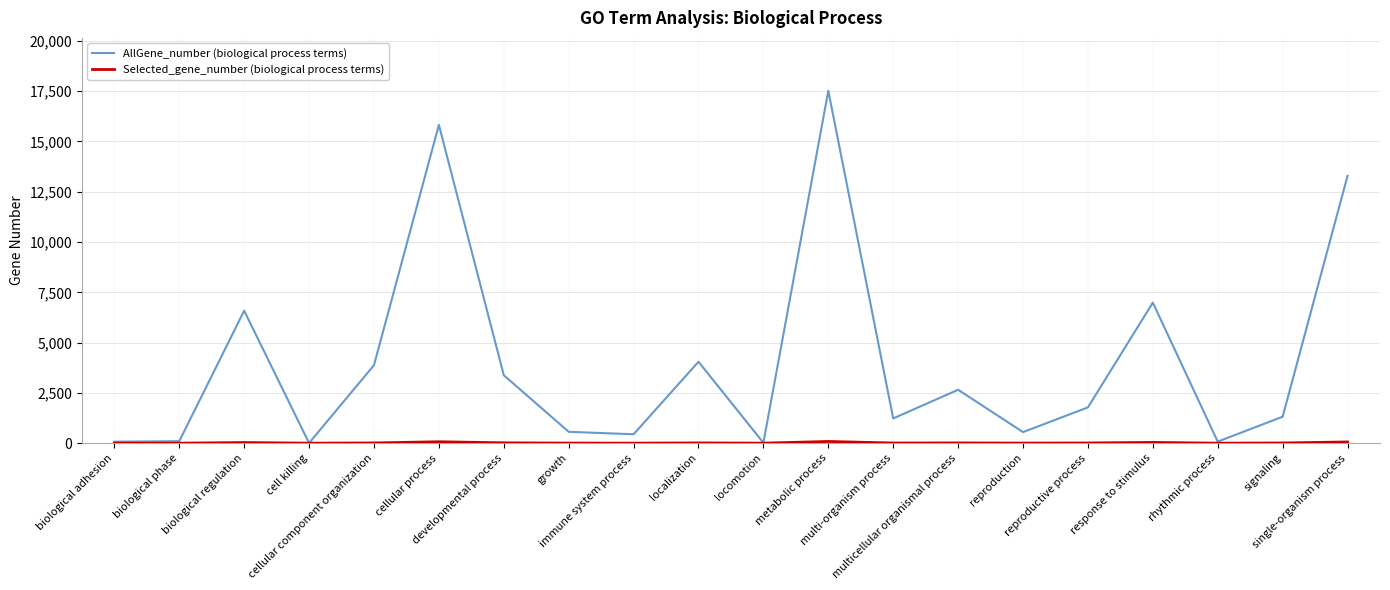

What is the maximum value shown in the chart?

17520